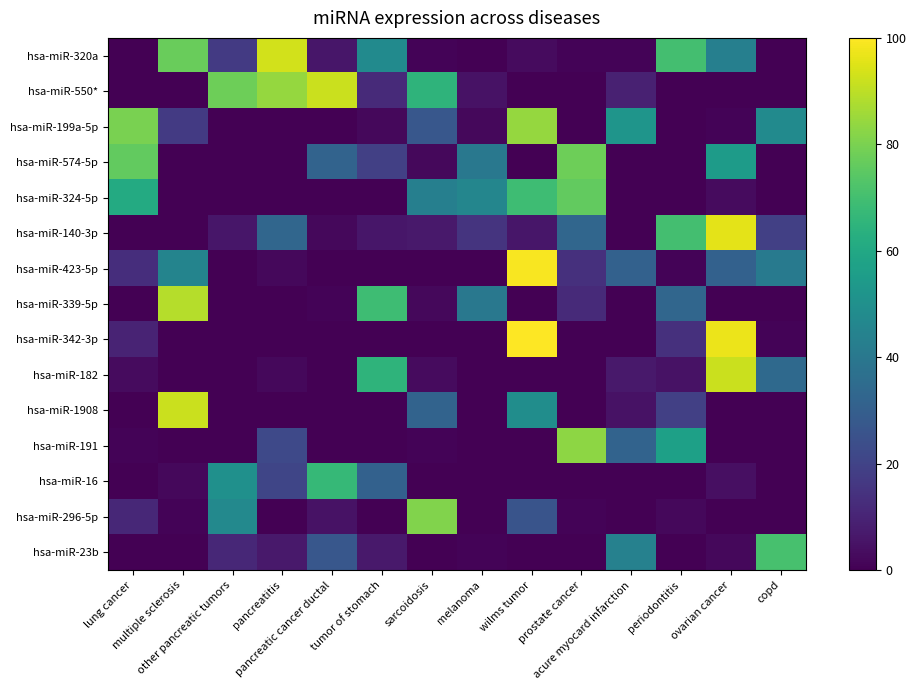

Rank the series by their maximum value, from lowest to highest.

hsa-miR-16, hsa-miR-23b, hsa-miR-324-5p, hsa-miR-574-5p, hsa-miR-296-5p, hsa-miR-191, hsa-miR-199a-5p, hsa-miR-339-5p, hsa-miR-550*, hsa-miR-182, hsa-miR-1908, hsa-miR-320a, hsa-miR-140-3p, hsa-miR-423-5p, hsa-miR-342-3p